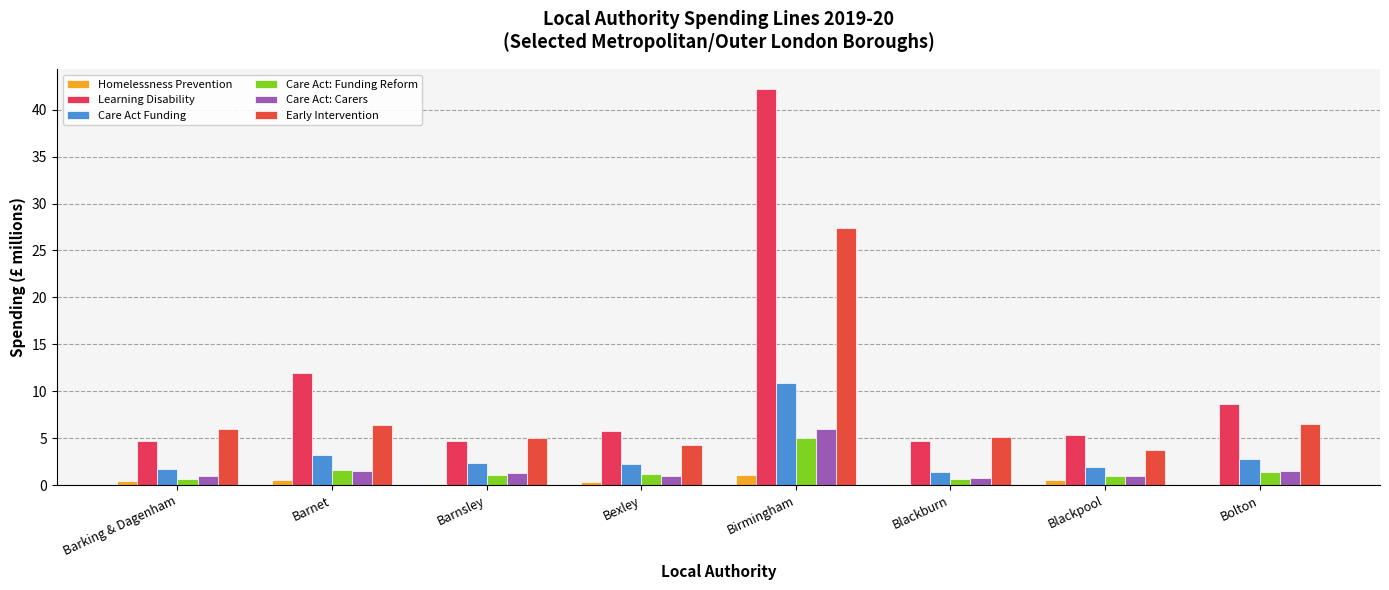

What is the value of the Learning Disability bar at the 2nd from the left?

12.0